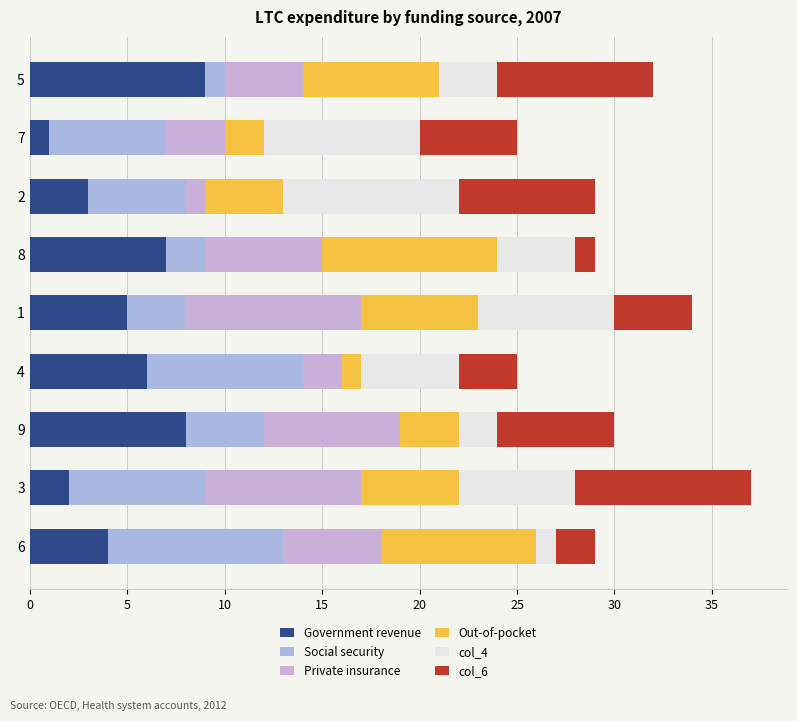

What is the average value of the Social security series?

5